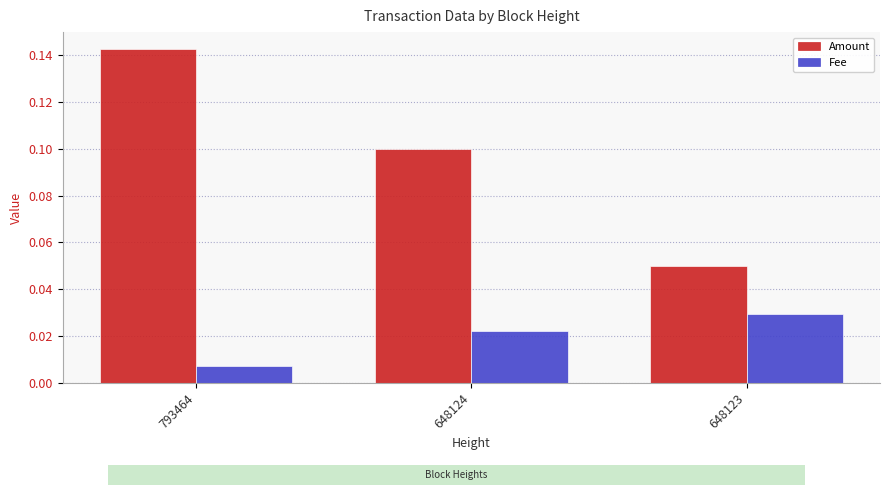

Is it true that Amount equals 0.1 at 793464?

True